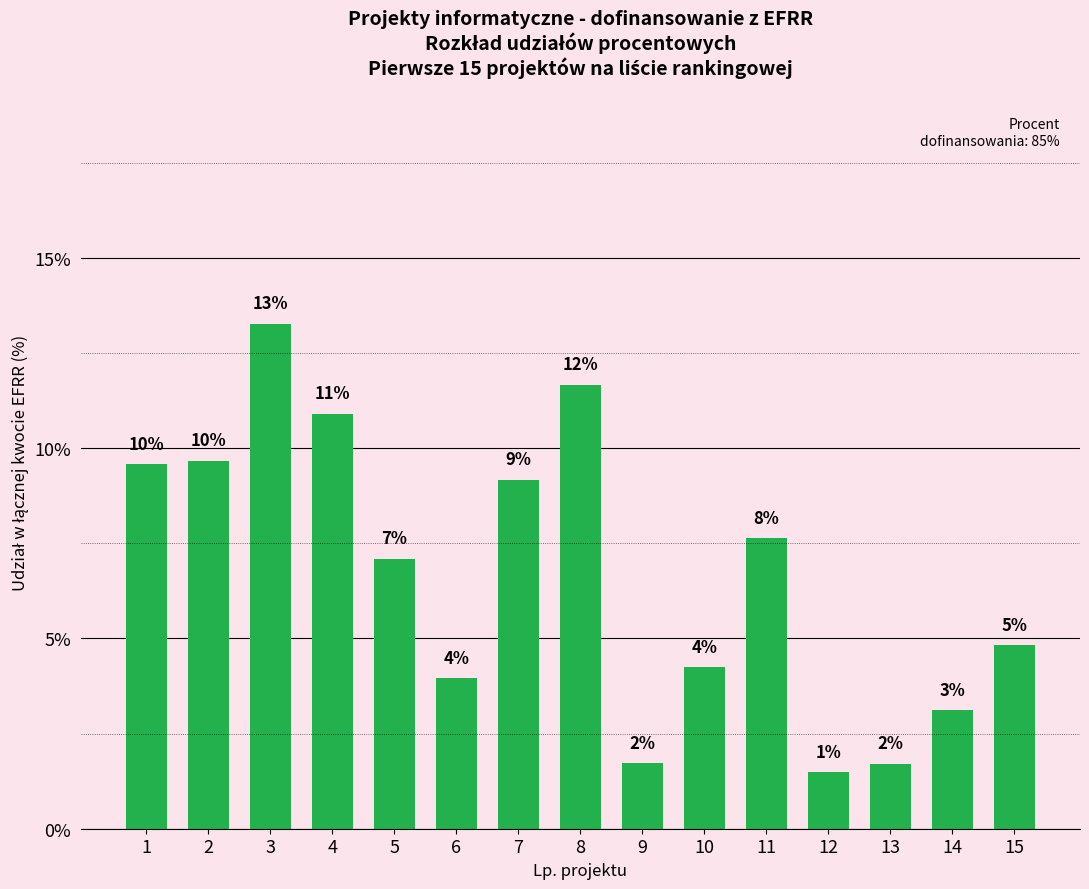

Which category has the lowest value across all series?

12